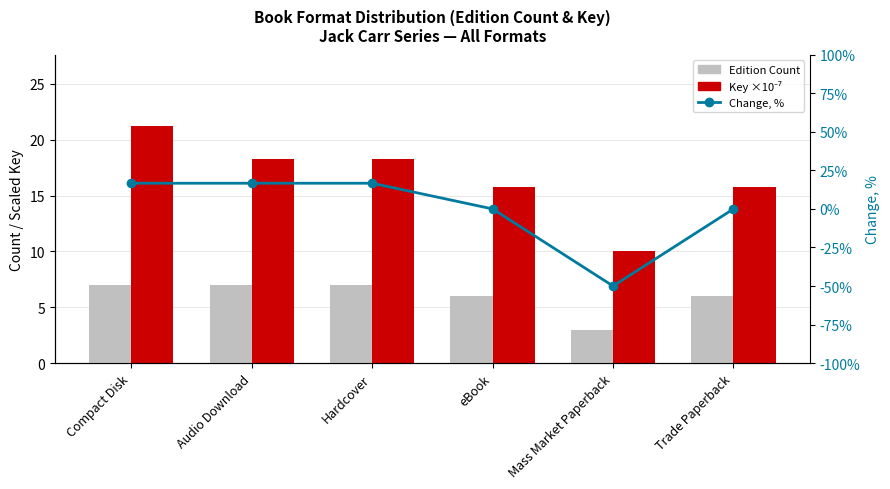

What is the average value of the Edition Count (2019-style) series?

6.0